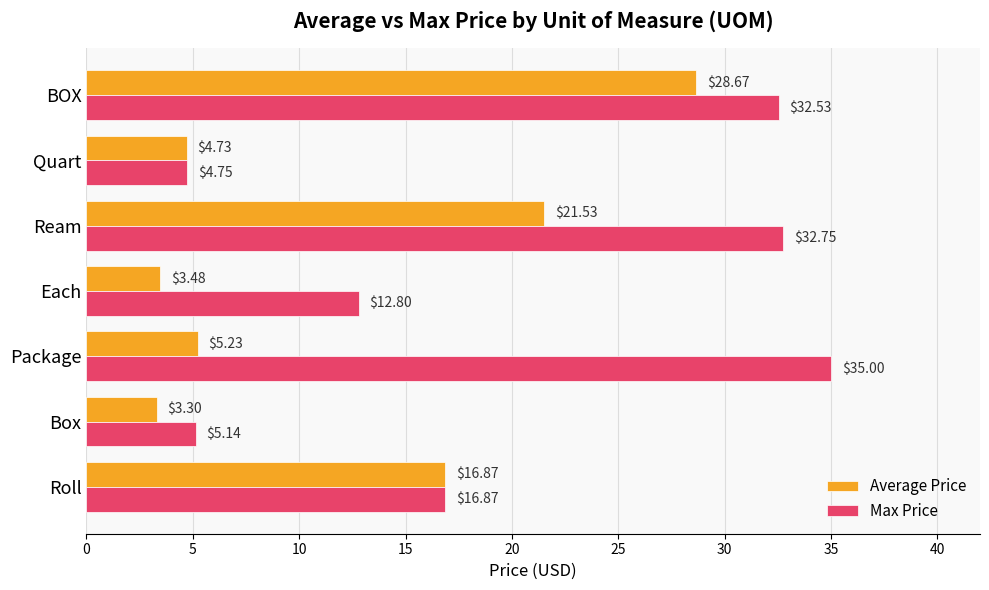

What is the spread (max minus min) of values at BOX?

3.9